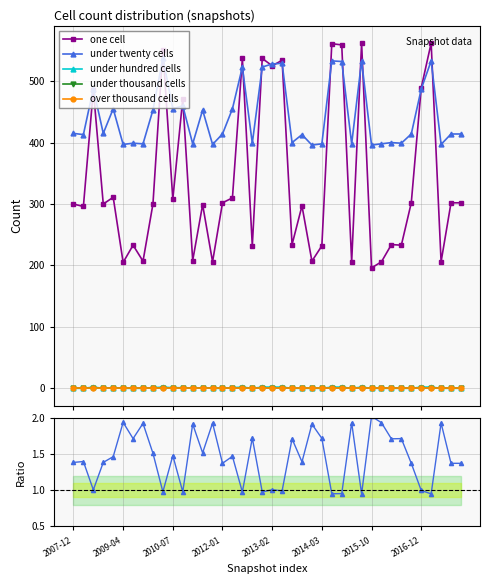

What is the difference between the highest and lowest values at 11?

471.0